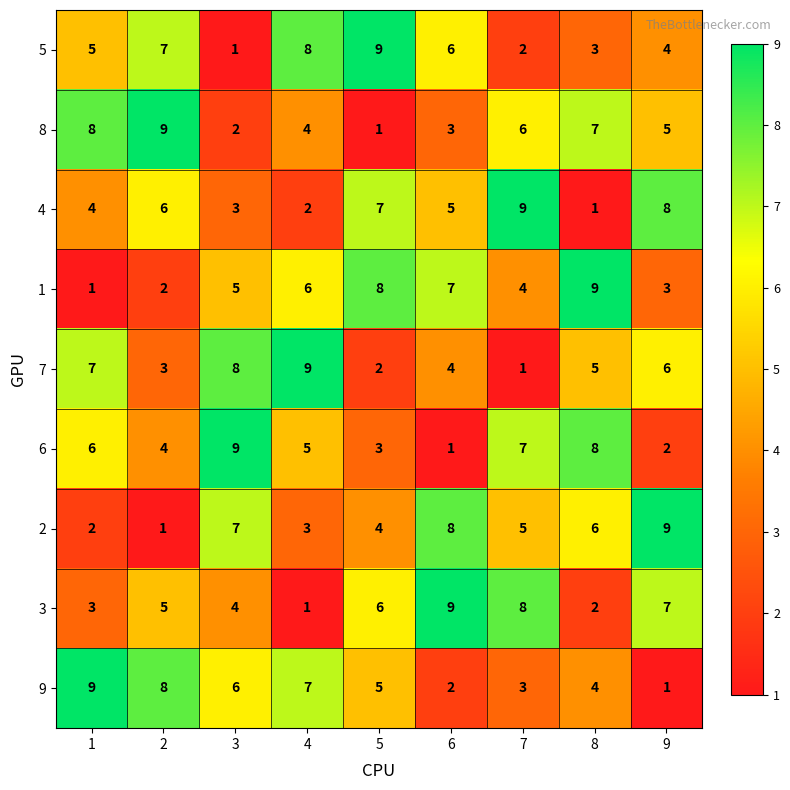

Is the value of 3 at 4 greater than the value of 4 at 1?

No